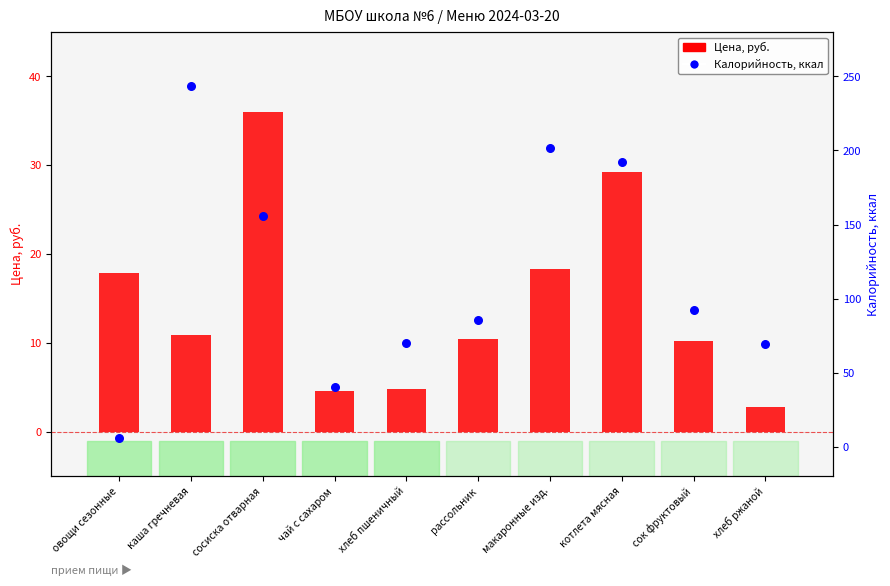

At which category is the sum across all series the highest?

каша гречневая